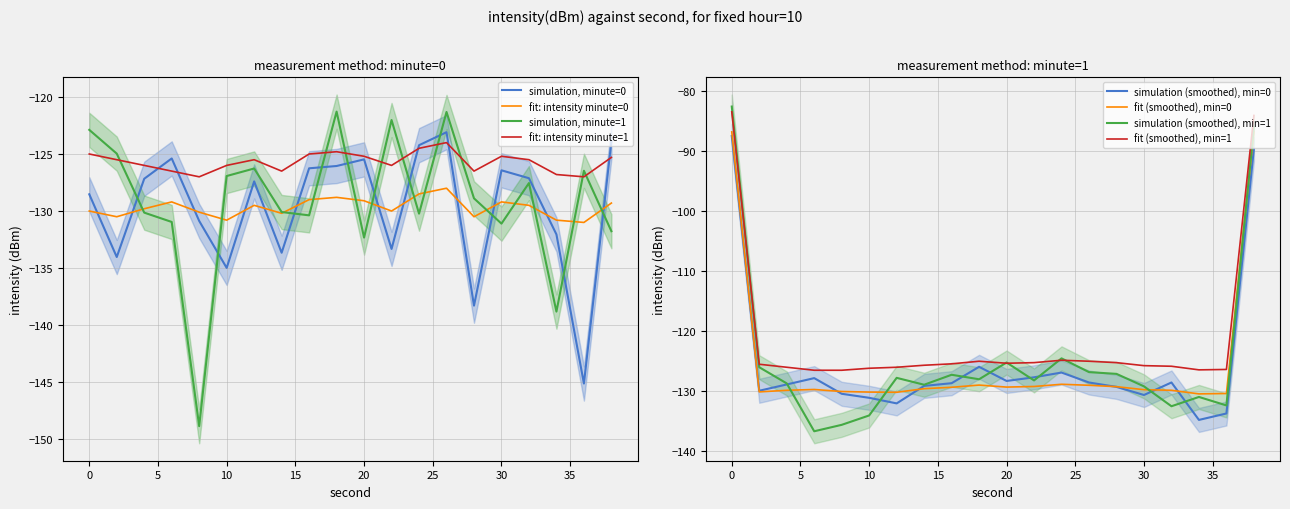

True or false: intensity(dBm) fit1 has a value of -131.0 at 36.

True